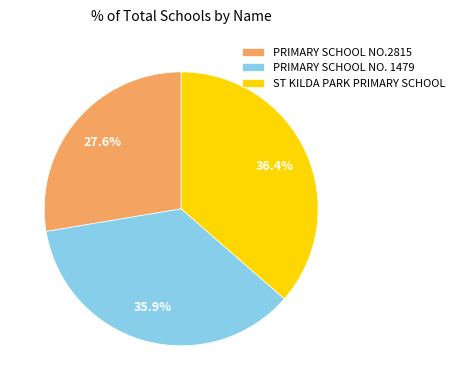

True or false: PRIMARY SCHOOL NO. 1479 accounts for 45% of the total.

False